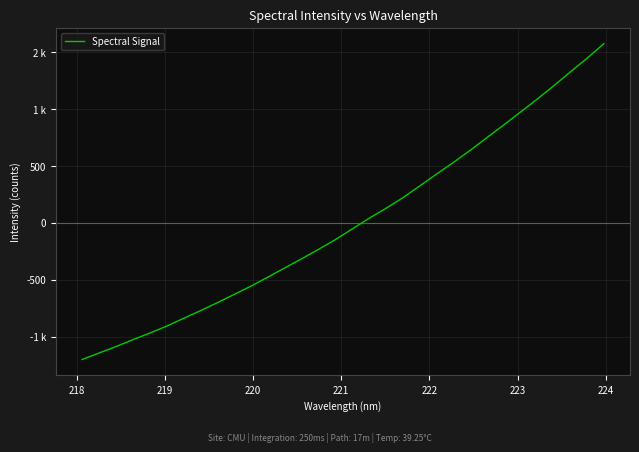

Does the chart display data point markers on the line(s)?

No